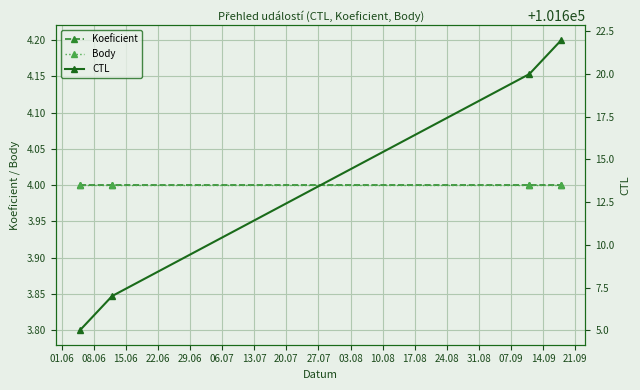

What is the difference between the highest and lowest values at 22.06?

101618